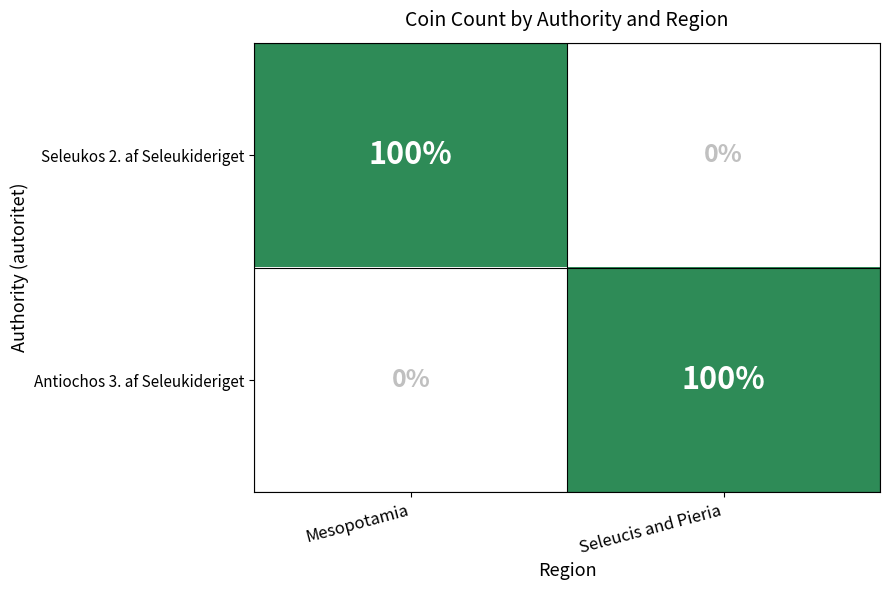

What is the sum of all Seleukos 2. af Seleukideriget values?

100